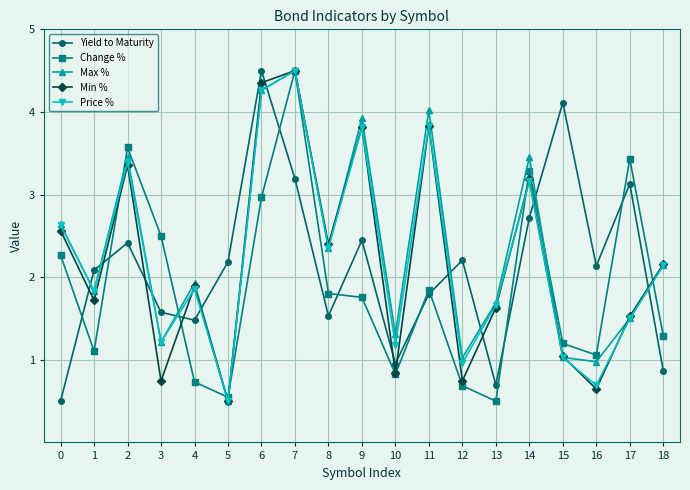

What is the spread (max minus min) of values at 16?

1.5